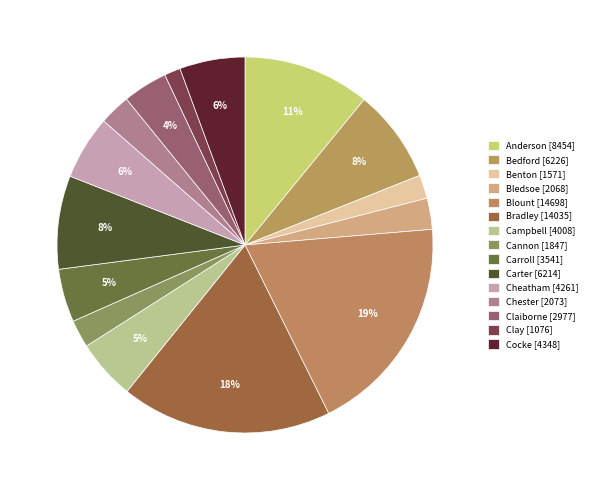

Which has a higher value, Clay or Blount?

Blount